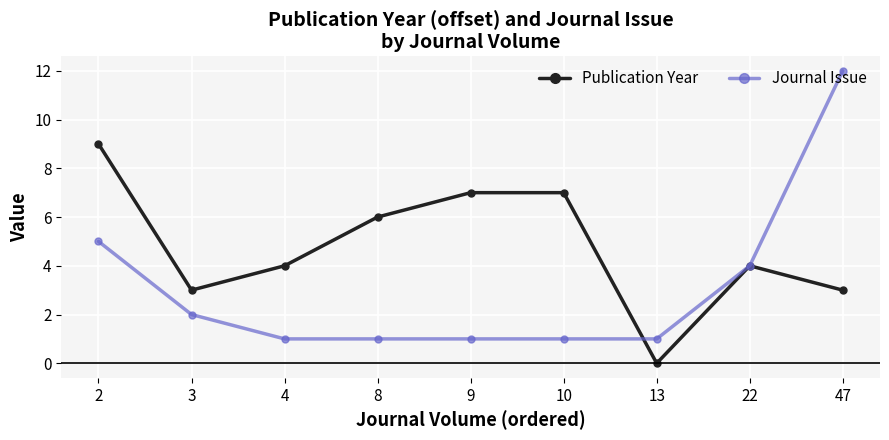

What are all the series names shown in the legend?

Publication Year, Journal Issue